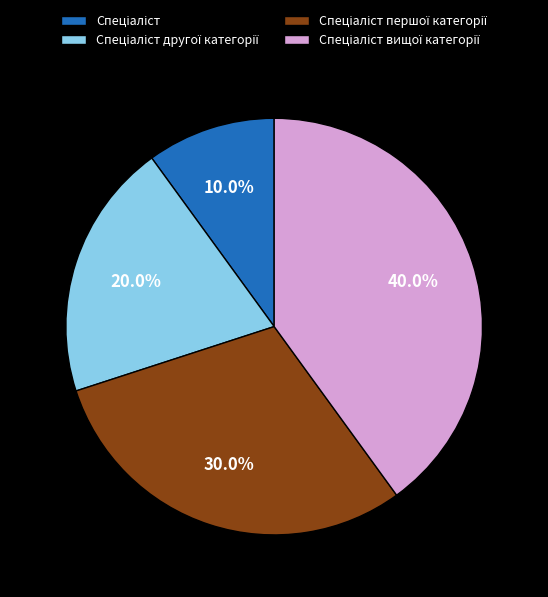

Is there any slice that represents more than half of the pie?

No